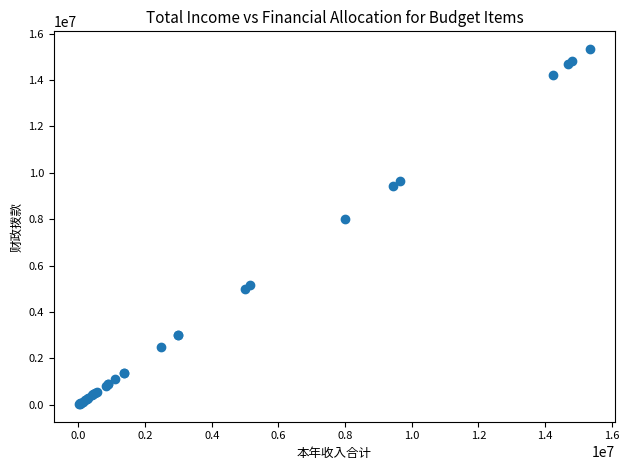

What Y value in the scatter plot is closest to 7683750?

8000000.0